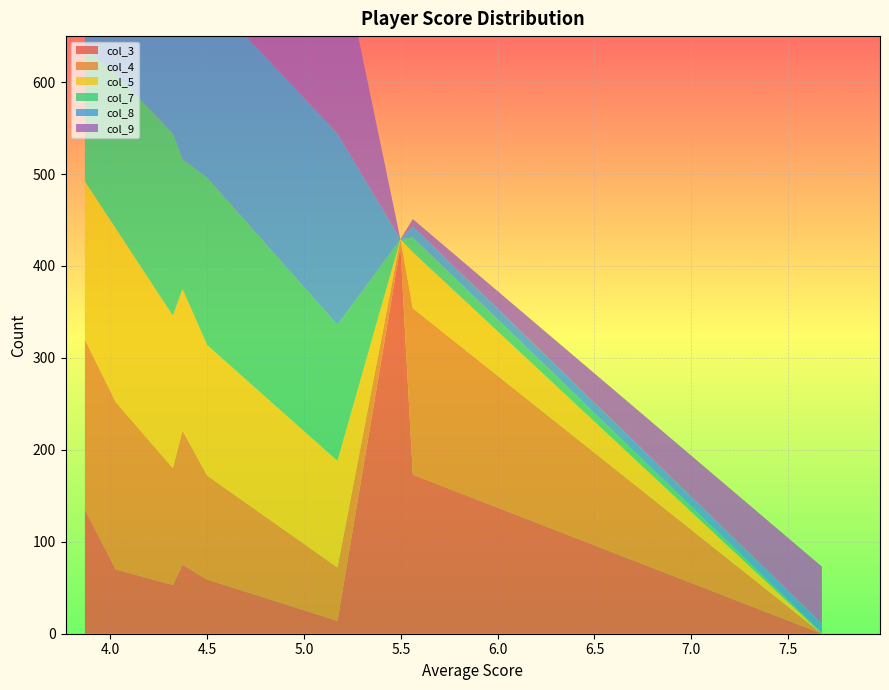

Reading left to right, list all the values displayed in this chart.

col_3: Group1Player2=135	Group3Player4=70	Group6Player0=53	Group1Player3=75	Group4Player1=59	Group7Player1=14	Group2PlayerEL=421	Group5PlayerJ=173	Group2PlayerAR5=0
col_4: Group1Player2=185	Group3Player4=182	Group6Player0=127	Group1Player3=146	Group4Player1=113	Group7Player1=58	Group2PlayerEL=8	Group5PlayerJ=181	Group2PlayerAR5=0
col_5: Group1Player2=172	Group3Player4=189	Group6Player0=166	Group1Player3=154	Group4Player1=142	Group7Player1=116	Group2PlayerEL=0	Group5PlayerJ=61	Group2PlayerAR5=0
col_7: Group1Player2=146	Group3Player4=168	Group6Player0=198	Group1Player3=141	Group4Player1=182	Group7Player1=148	Group2PlayerEL=0	Group5PlayerJ=16	Group2PlayerAR5=1
col_8: Group1Player2=110	Group3Player4=135	Group6Player0=171	Group1Player3=155	Group4Player1=199	Group7Player1=208	Group2PlayerEL=0	Group5PlayerJ=12	Group2PlayerAR5=10
col_9: Group1Player2=120	Group3Player4=140	Group6Player0=157	Group1Player3=154	Group4Player1=145	Group7Player1=214	Group2PlayerEL=0	Group5PlayerJ=8	Group2PlayerAR5=62